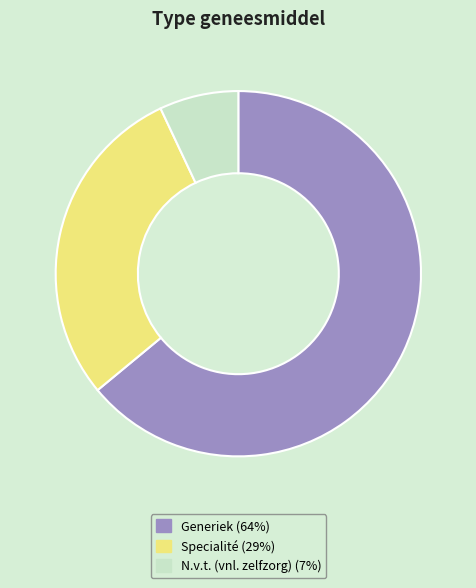

Is the sum of Specialité (29%) and N.v.t. (vnl. zelfzorg) (7%) greater than half?

No